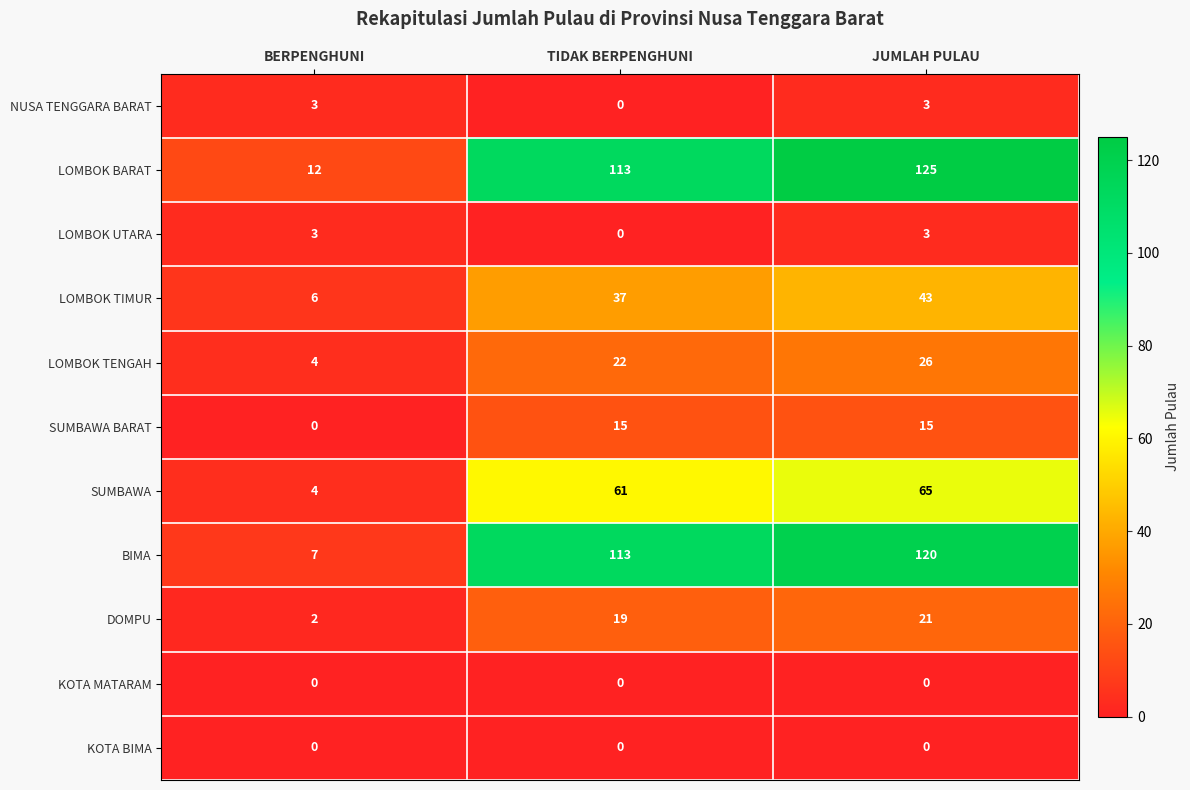

What is the greatest value displayed?

125